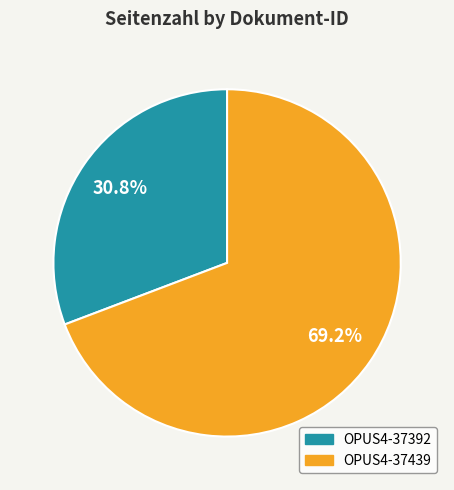

To the nearest percent, what is the difference between the OPUS4-37392 and OPUS4-37439 slice percentages?

38%